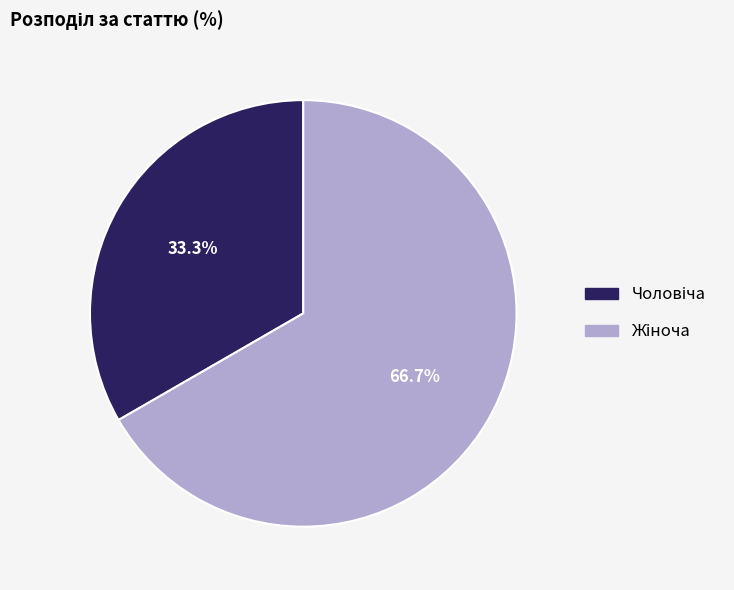

Is there any slice that represents more than half of the pie?

Yes